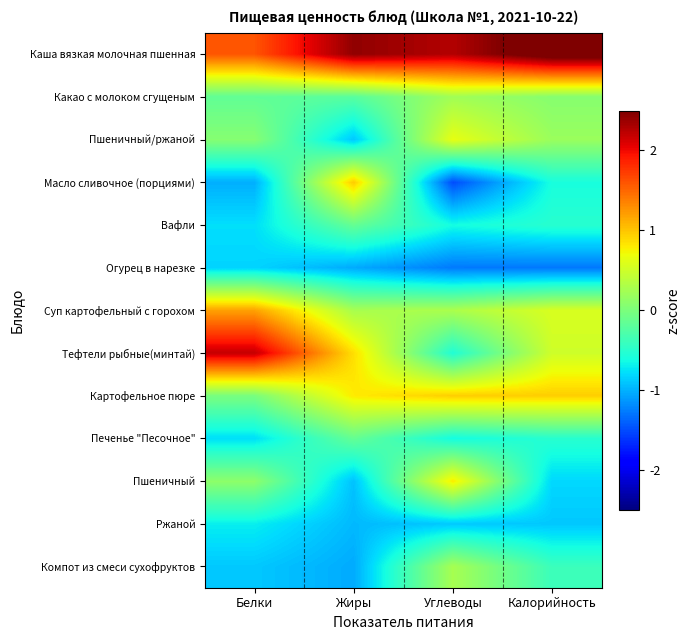

Which series has the largest total across all categories?

Каша вязкая молочная пшенная